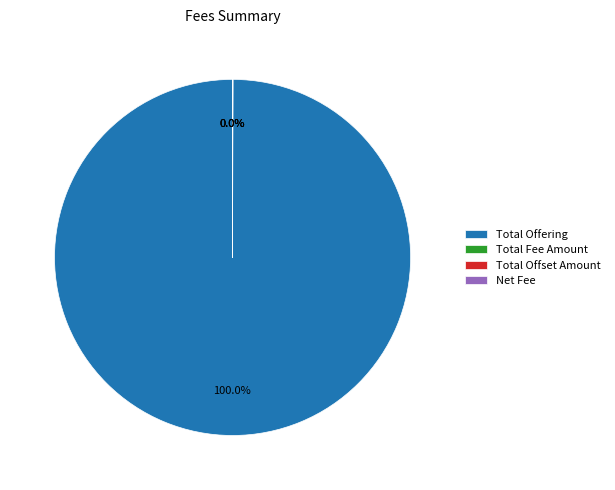

Which category accounts for the majority?

Total Offering